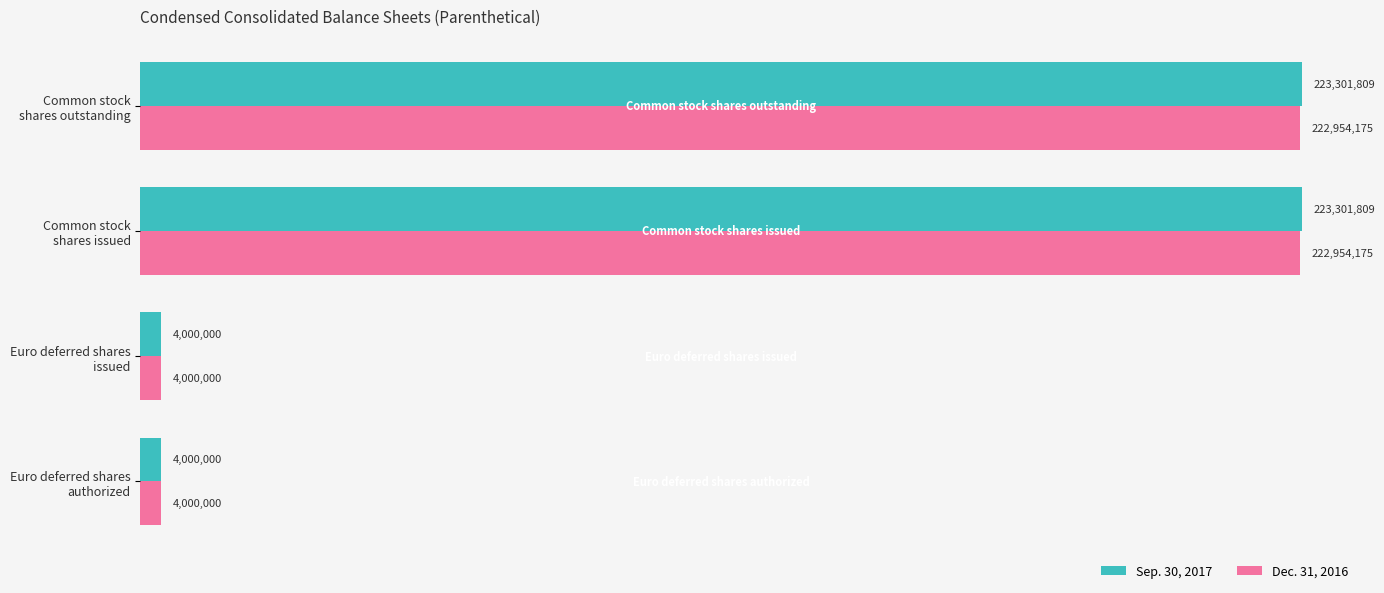

What is the difference between the maximum and minimum values in the Sep. 30, 2017 series?

219301809